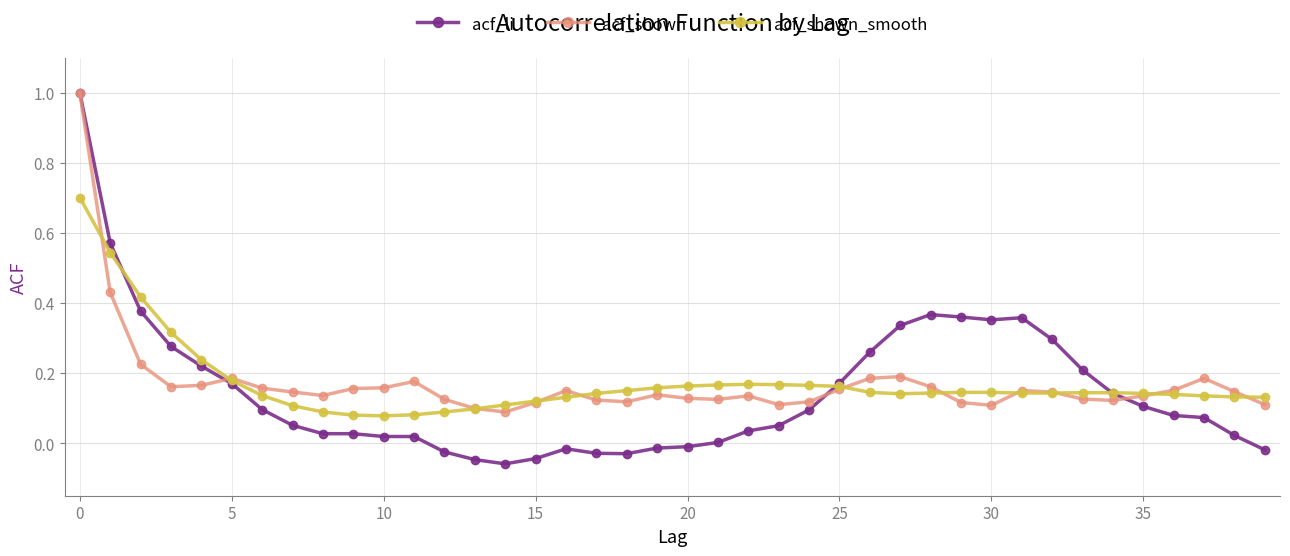

What is the maximum value shown in the chart?

1.0